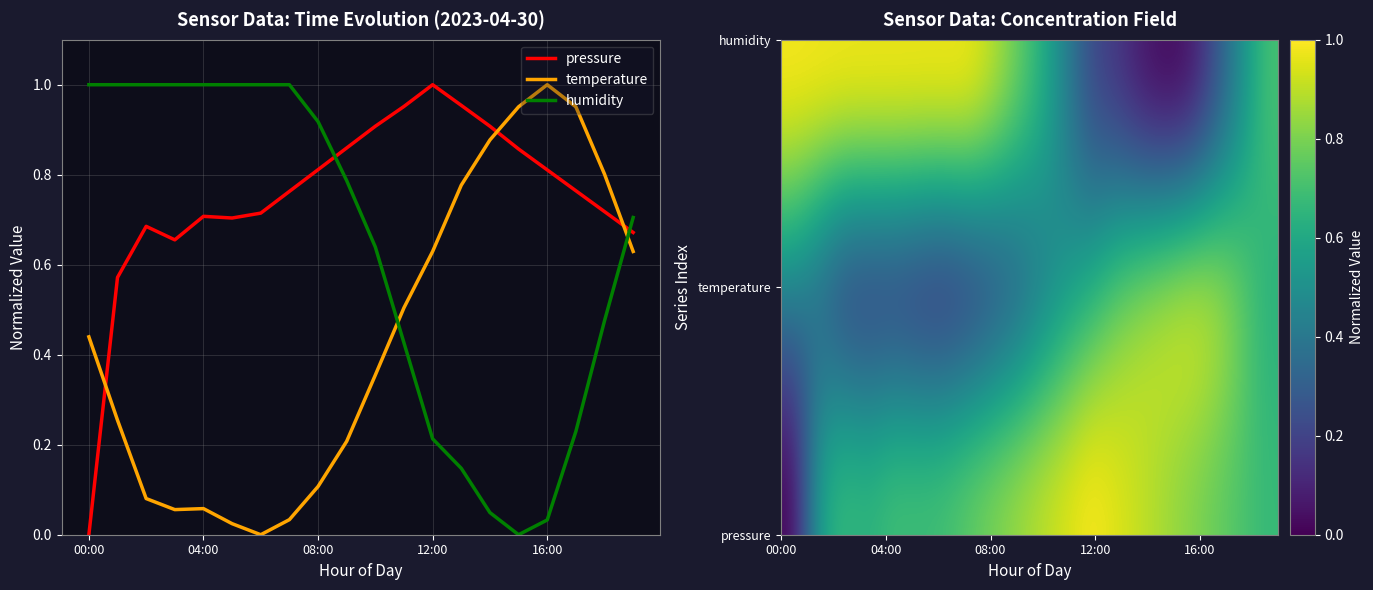

How many categories are shown in the chart?

20